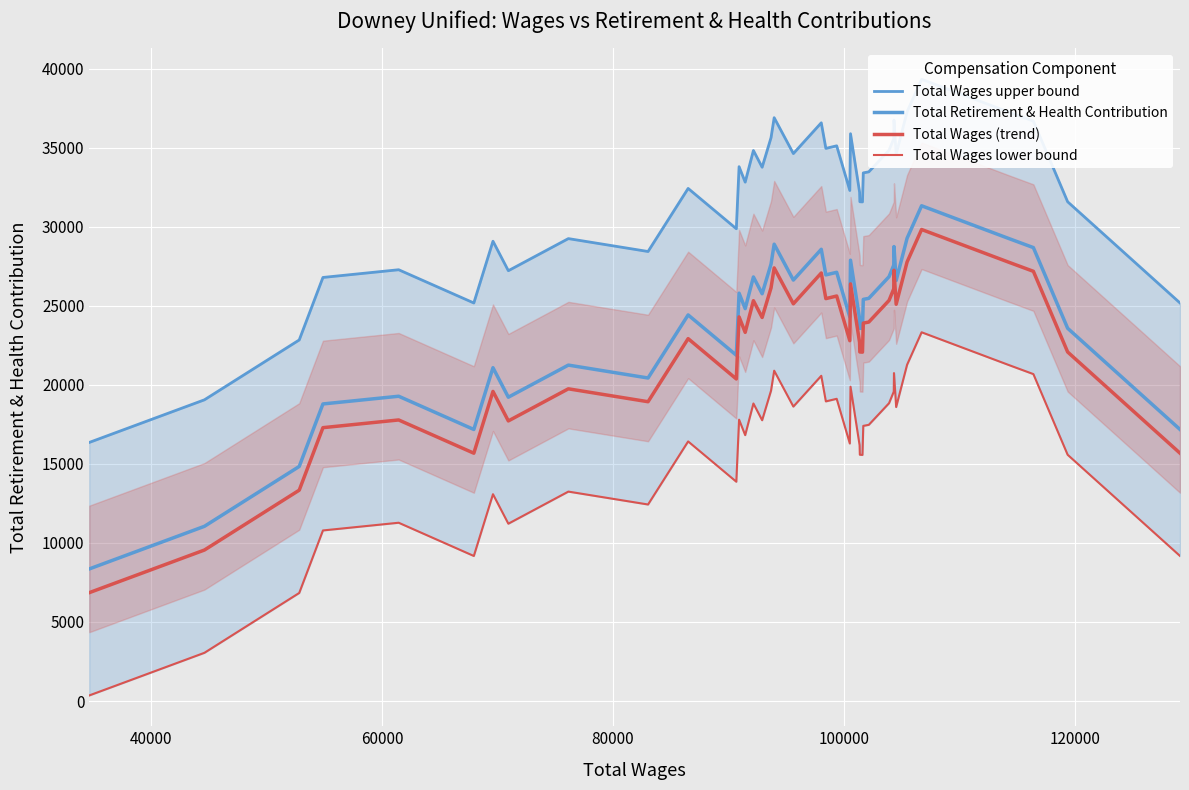

Reading left to right, transcribe all the data shown in this chart.

Total Wages upper bound: 16352.2	19049.0	22833.6	26786.8	27274.6	25172.6	29078.4	27213.6	29243.8	28427.8	32416.8	29867.8	33793.0	32815.0	34816.8	33756.8	35628.4	36890.2	34621.0	36567.4	34948.8	35112.2	32286.2	35877.4	32178.6	31574.8	31563.8	33400.0	33466.4	34834.0	35520.0	35575.8	36739.0	34591.4	37264.8	39319.6	37266.8	36674.6	31573.2	25173.8
Total Retirement & Health Contribution: 8352.2	11049.0	14833.6	18786.8	19274.6	17172.6	21078.4	19213.6	21243.8	20427.8	24416.8	21867.8	25793.0	24815.0	26816.8	25756.8	27628.4	28890.2	26621.0	28567.4	26948.8	27112.2	24286.2	27877.4	24178.6	23574.8	23563.8	25400.0	25466.4	26834.0	27520.0	27575.8	28739.0	26591.4	29264.8	31319.6	29266.8	28674.6	23573.2	17173.8
Total Wages (trend): 6852.2	9549.0	13333.6	17286.8	17774.6	15672.6	19578.4	17713.6	19743.8	18927.8	22916.8	20367.8	24293.0	23315.0	25316.8	24256.8	26128.4	27390.2	25121.0	27067.4	25448.8	25612.2	22786.2	26377.4	22678.6	22074.8	22063.8	23900.0	23966.4	25334.0	26020.0	26075.8	27239.0	25091.4	27764.8	29819.6	27766.8	27174.6	22073.2	15673.8
Total Wages lower bound: 352.2	3049.0	6833.6	10786.8	11274.6	9172.6	13078.4	11213.6	13243.8	12427.8	16416.8	13867.8	17793.0	16815.0	18816.8	17756.8	19628.4	20890.2	18621.0	20567.4	18948.8	19112.2	16286.2	19877.4	16178.6	15574.8	15563.8	17400.0	17466.4	18834.0	19520.0	19575.8	20739.0	18591.4	21264.8	23319.6	21266.8	20674.6	15573.2	9173.8